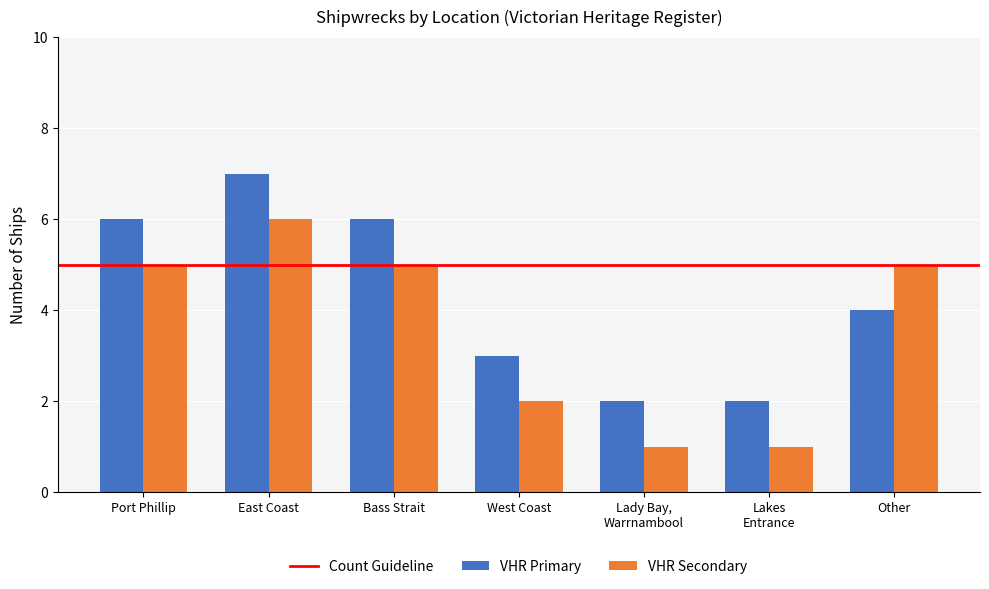

The VHR Secondary series shows 8 at Other. True or false?

False